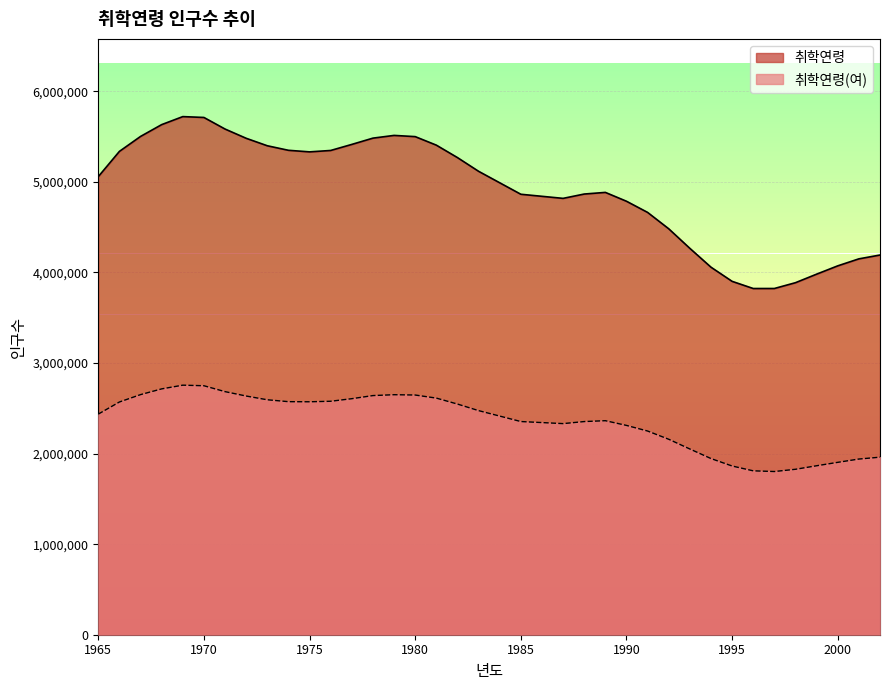

What is the difference between the maximum and minimum values in the 취학연령 series?

1897902